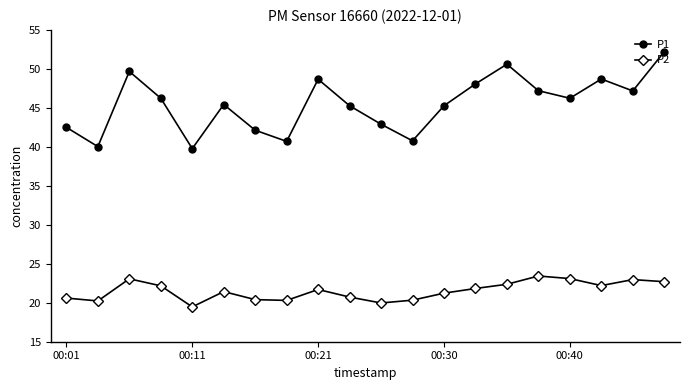

True or false: P2 and P1 intersect in this chart.

False